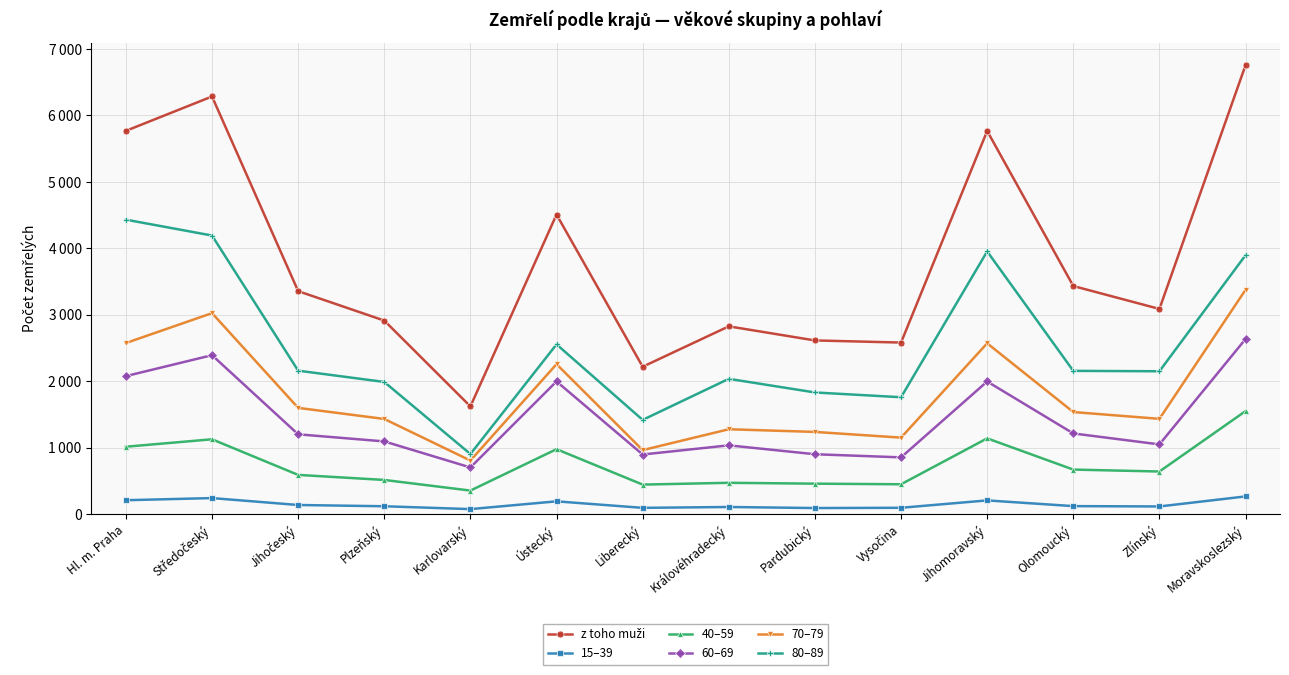

In z toho muži, how many points are higher than both neighbors (excluding endpoints)?

4